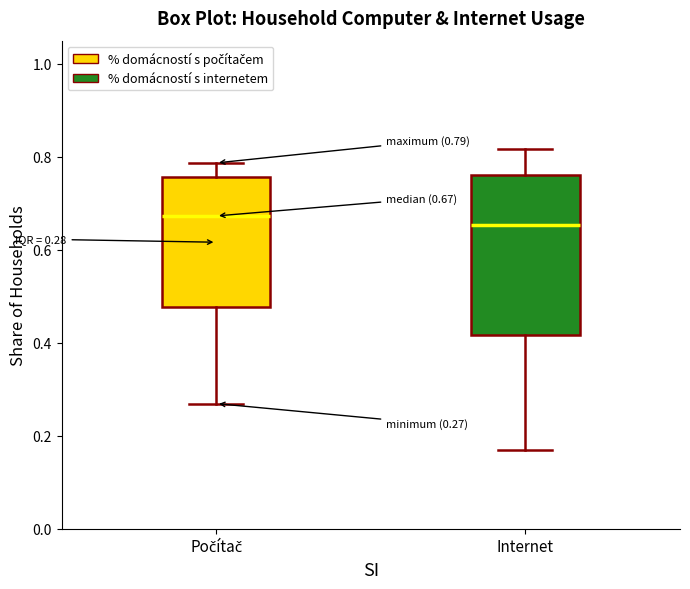

Comparing the boxes themselves (not the whiskers), which one is the tallest?

Internet